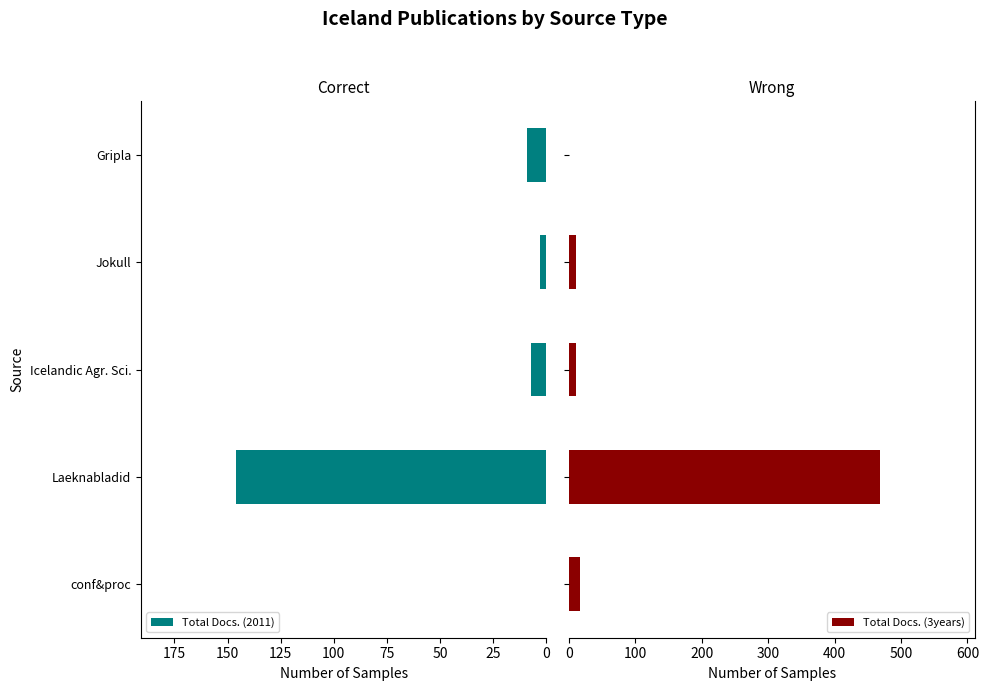

What is the difference between the maximum and minimum values in the Total Docs. (2011) series?

146